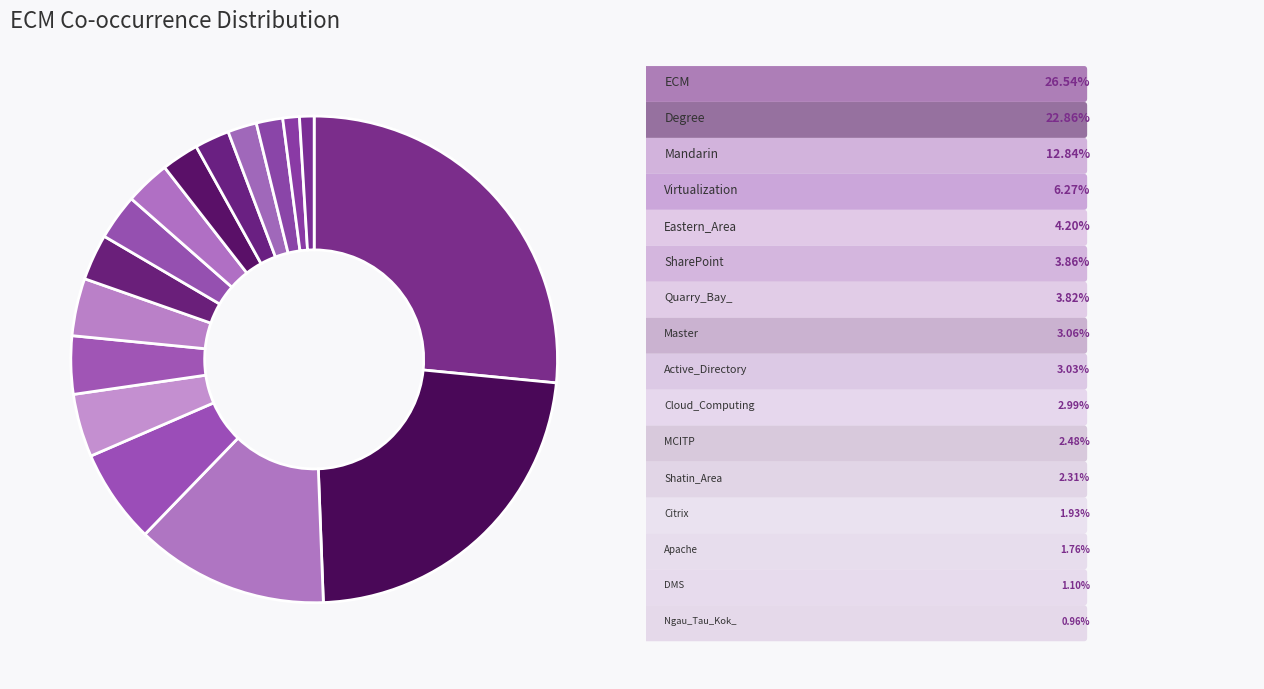

Count the number of slices in the pie.

16